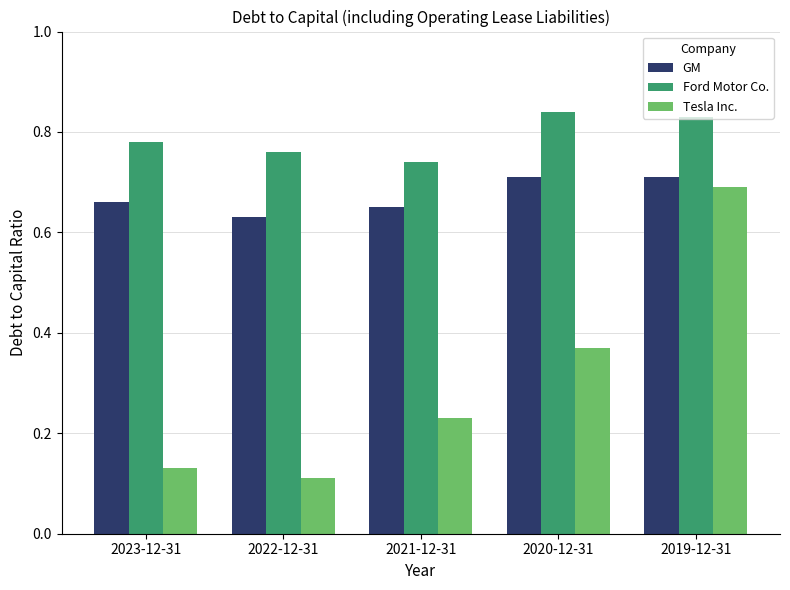

What is the sum of the GM values at 2019-12-31 and 2021-12-31?

1.4